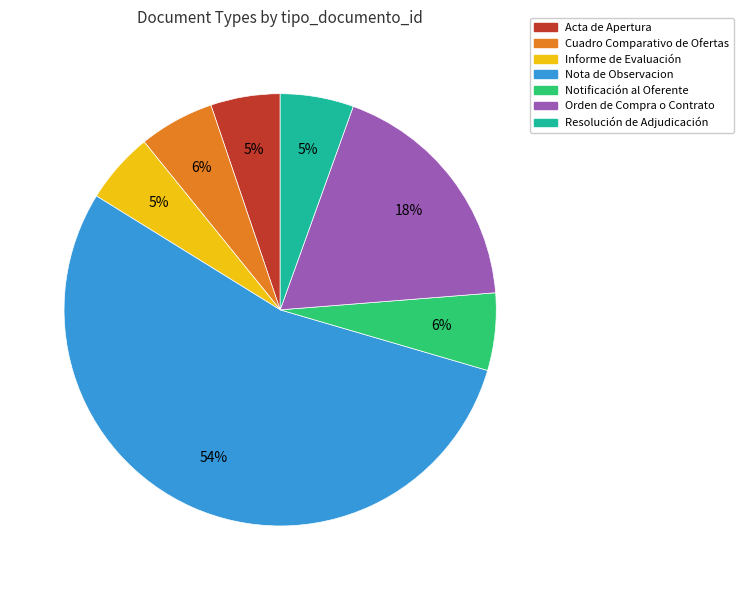

Approximately how many times larger is the value at Acta de Apertura compared to Informe de Evaluación?

1.0